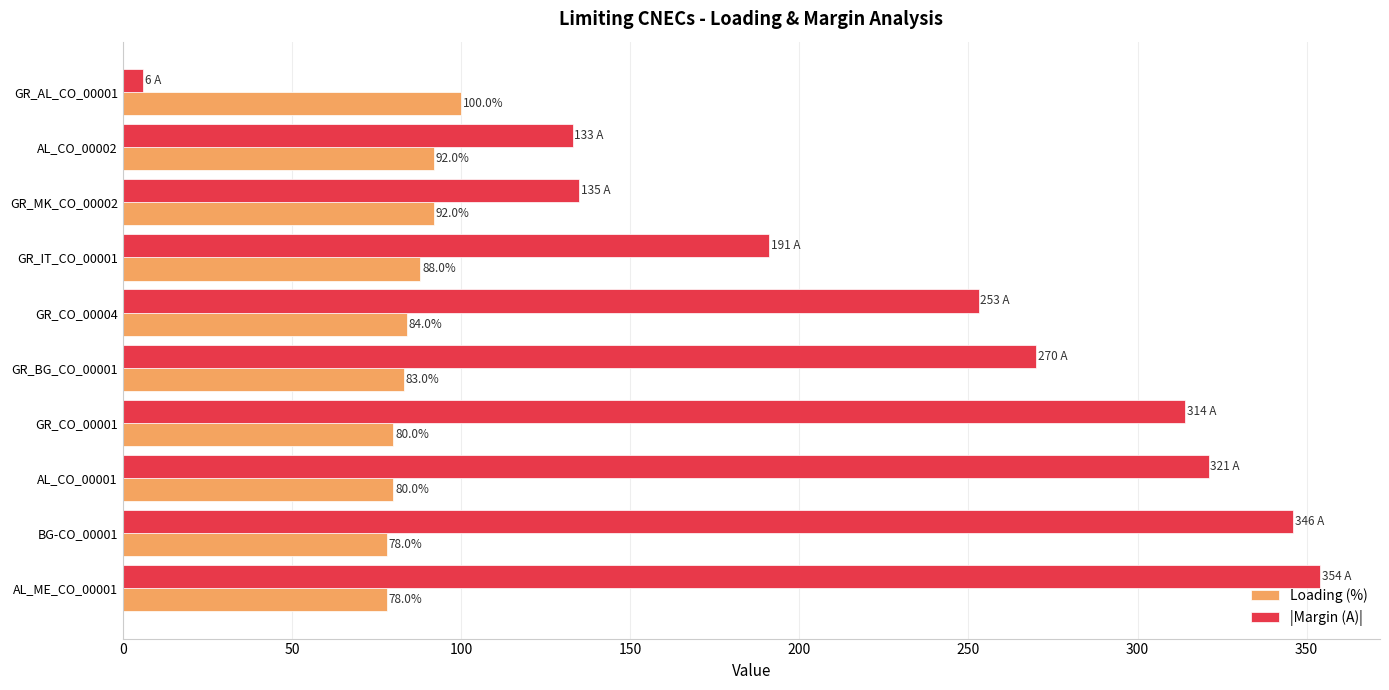

The |Margin (A)| series shows 6 at GR_AL_CO_00001. True or false?

True